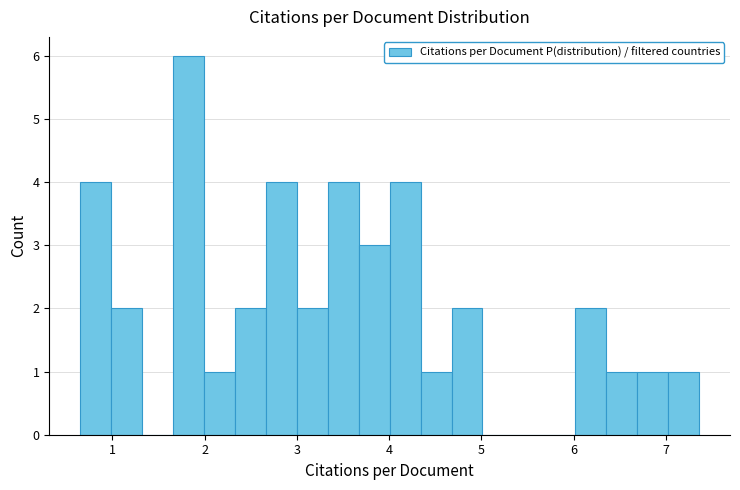

Around what value on the x-axis is the tallest bar? Give the approximate position of its centre, as read against the axis.

1.8